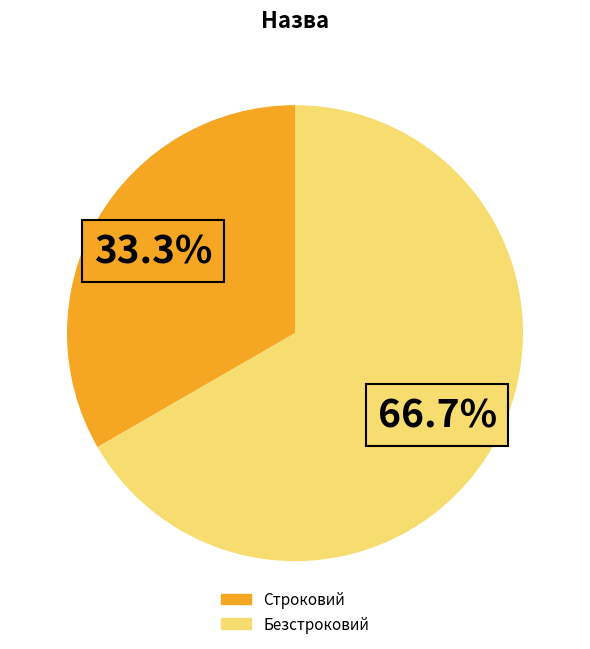

Rank the categories by value from highest to lowest.

Безстроковий, Строковий